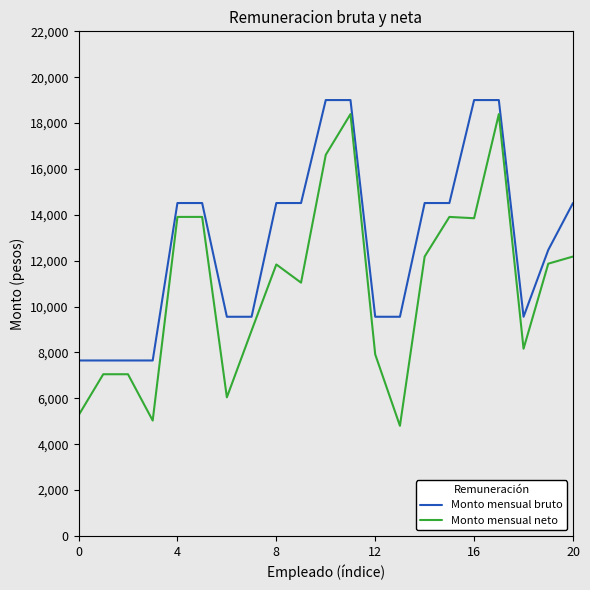

True or false: Monto mensual neto has more than 1 interior local peaks.

True